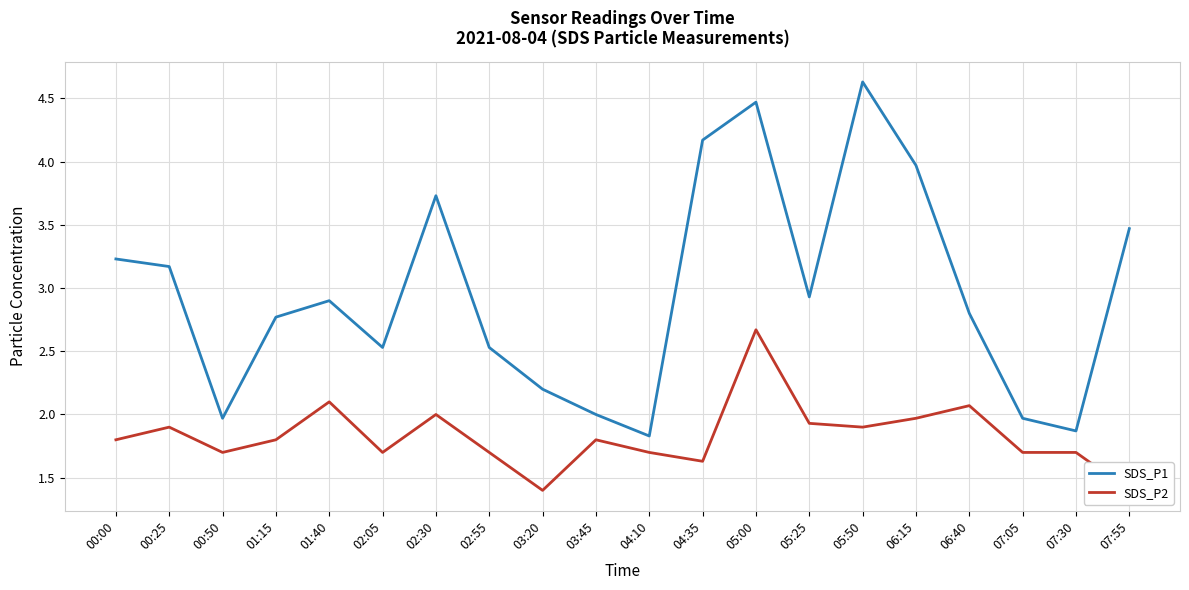

Reading right to left, extract all data points from this chart.

SDS_P1: 07:55=3.5	07:30=1.9	07:05=2.0	06:40=2.8	06:15=4.0	05:50=4.6	05:25=2.9	05:00=4.5	04:35=4.2	04:10=1.8	03:45=2.0	03:20=2.2	02:55=2.5	02:30=3.7	02:05=2.5	01:40=2.9	01:15=2.8	00:50=2.0	00:25=3.2	00:00=3.2
SDS_P2: 07:55=1.4	07:30=1.7	07:05=1.7	06:40=2.1	06:15=2.0	05:50=1.9	05:25=1.9	05:00=2.7	04:35=1.6	04:10=1.7	03:45=1.8	03:20=1.4	02:55=1.7	02:30=2.0	02:05=1.7	01:40=2.1	01:15=1.8	00:50=1.7	00:25=1.9	00:00=1.8